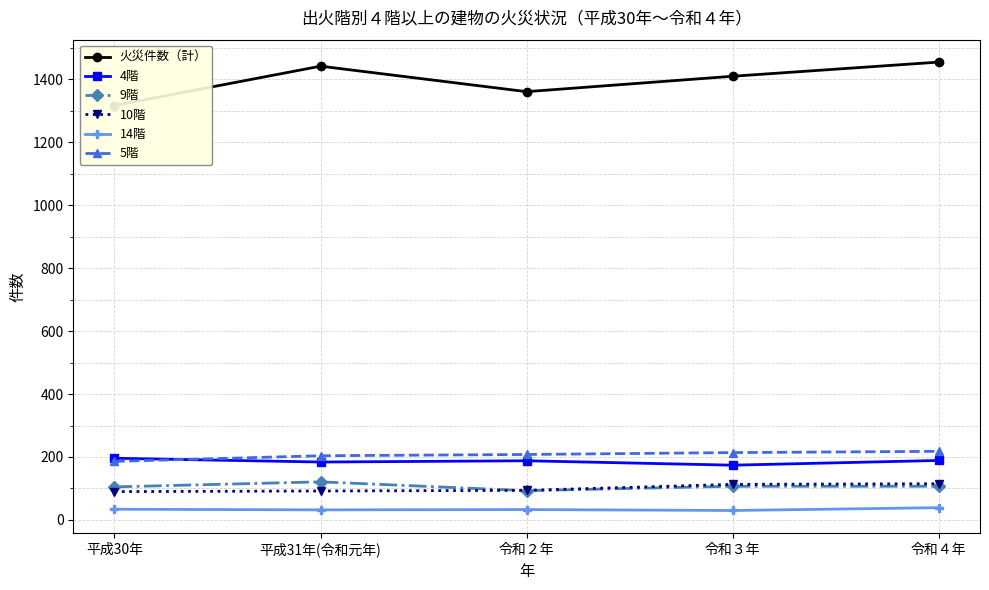

Is the value of 14階 at 令和２年 greater than the value of 10階 at 令和４年?

No